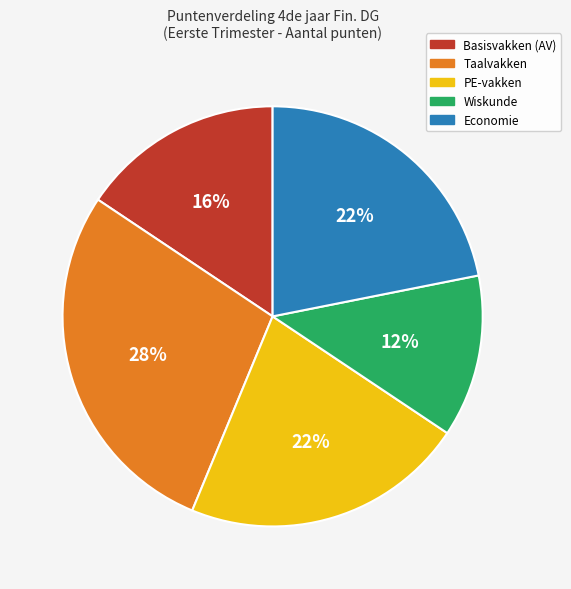

Is there a majority slice in this chart?

No